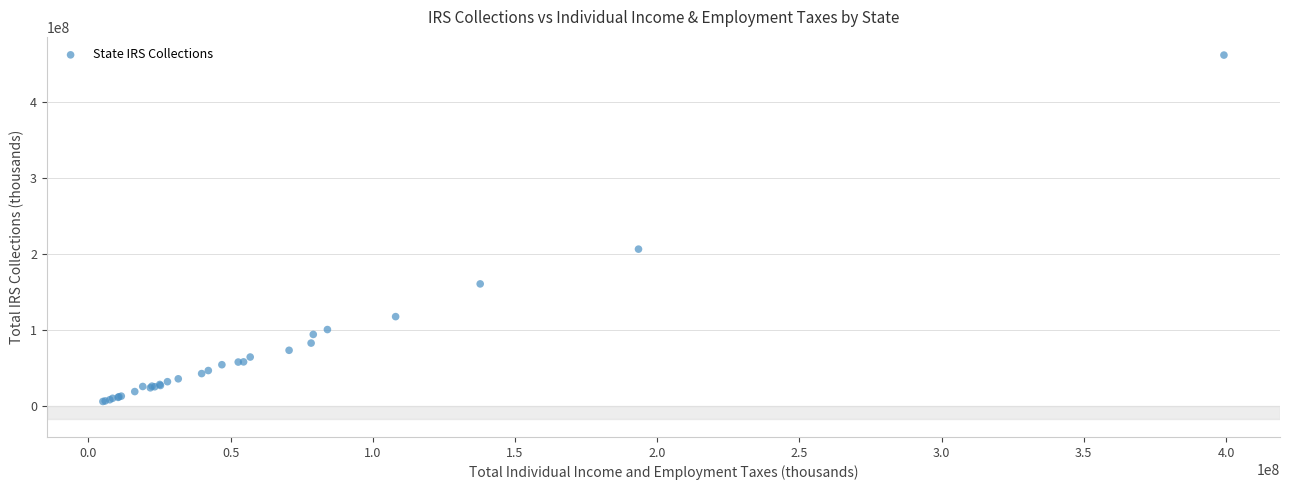

What Y value in the scatter plot is closest to 233811651?

206301524.0